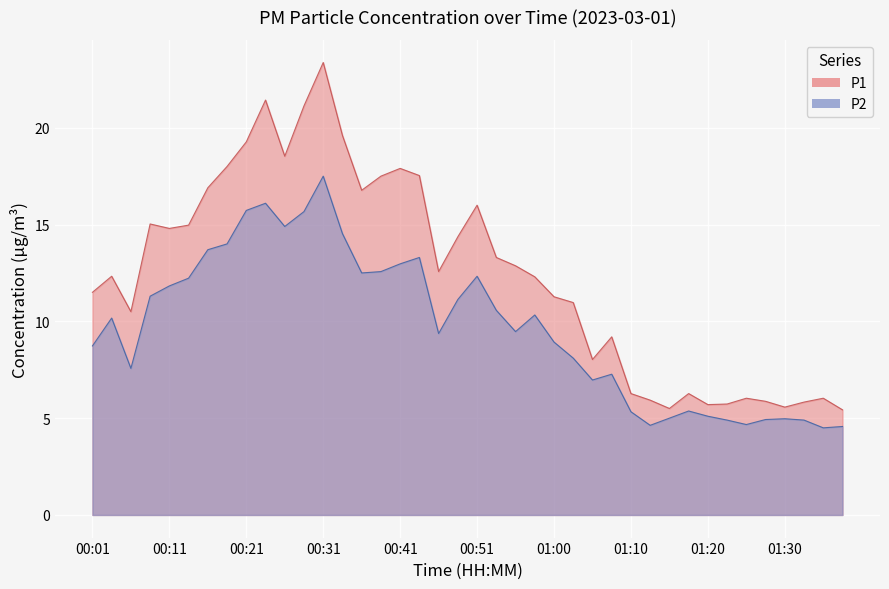

Which series changed the most between 8 and 19?

P1